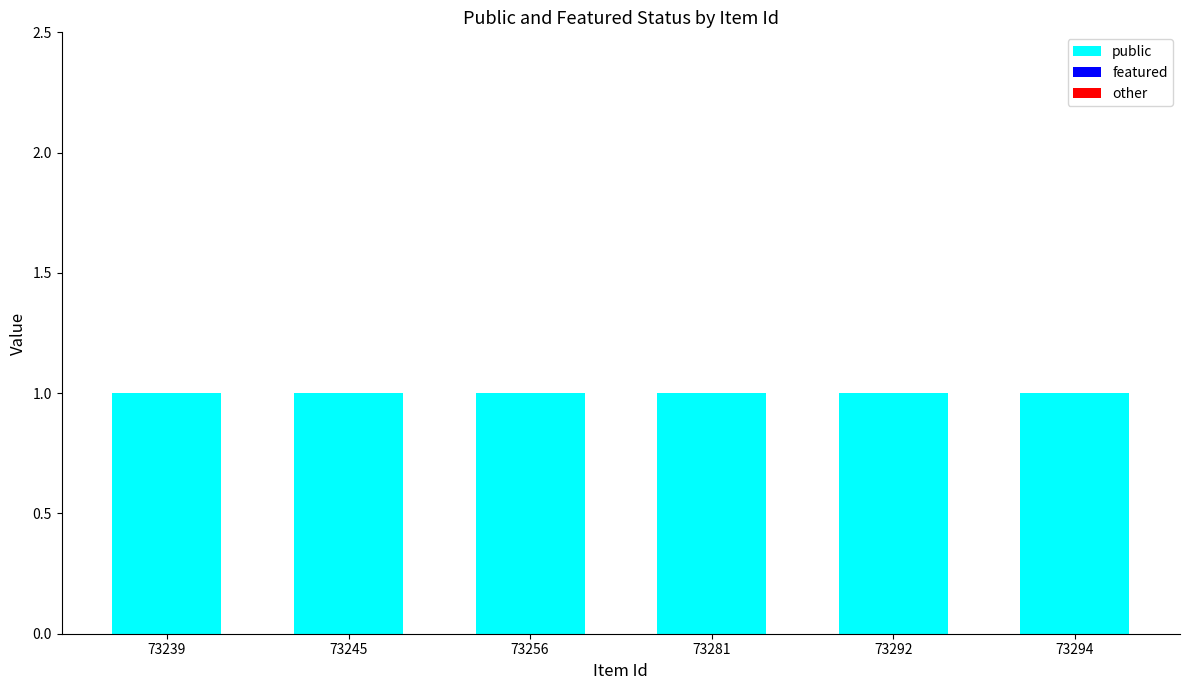

How many data points does each series have?

6